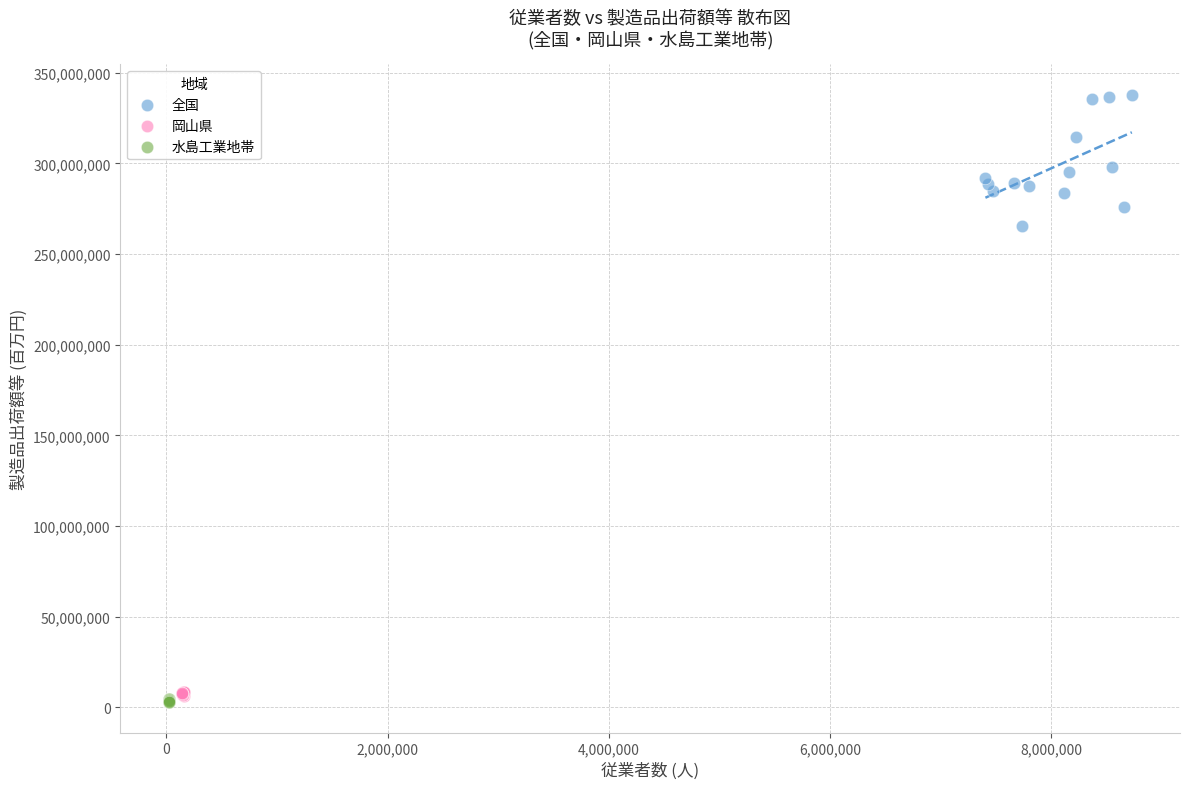

Which series reaches the maximum Y coordinate?

全国